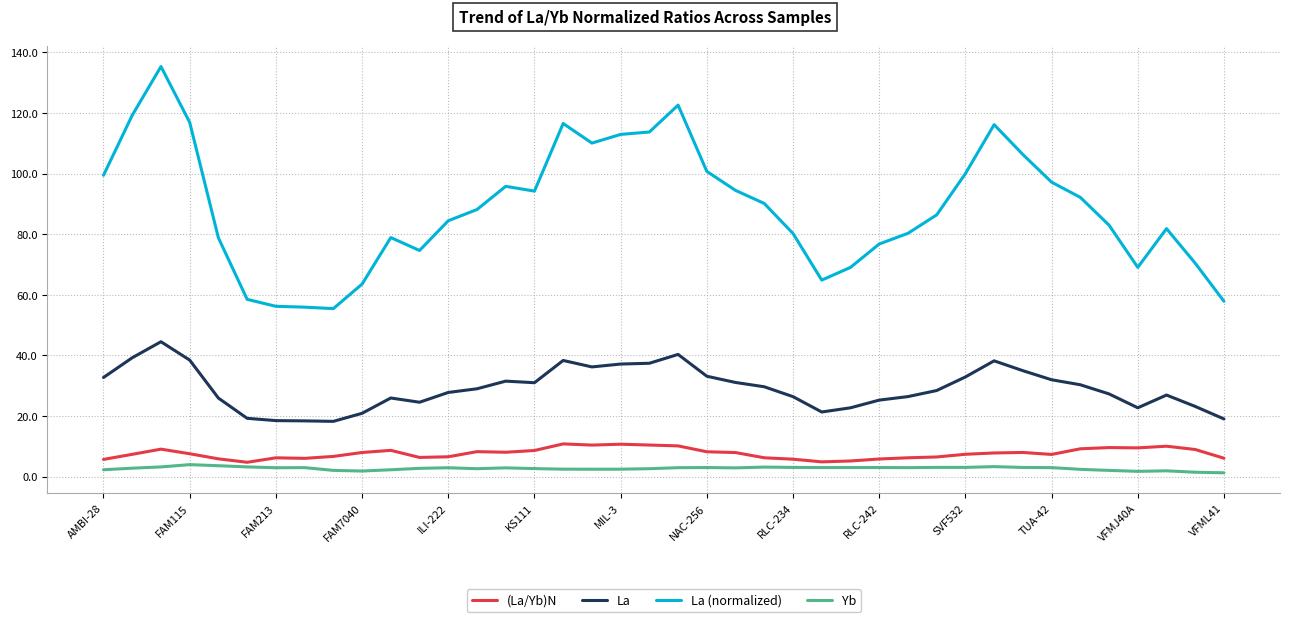

Which series has the largest total across all categories?

La (normalized)